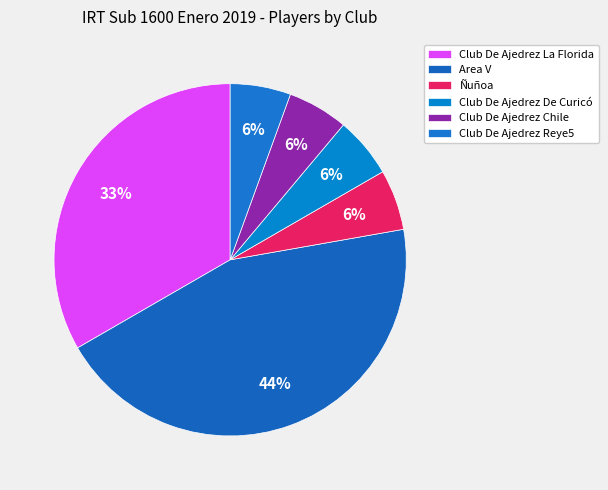

To the nearest percent, what portion does Ñuñoa represent?

6%